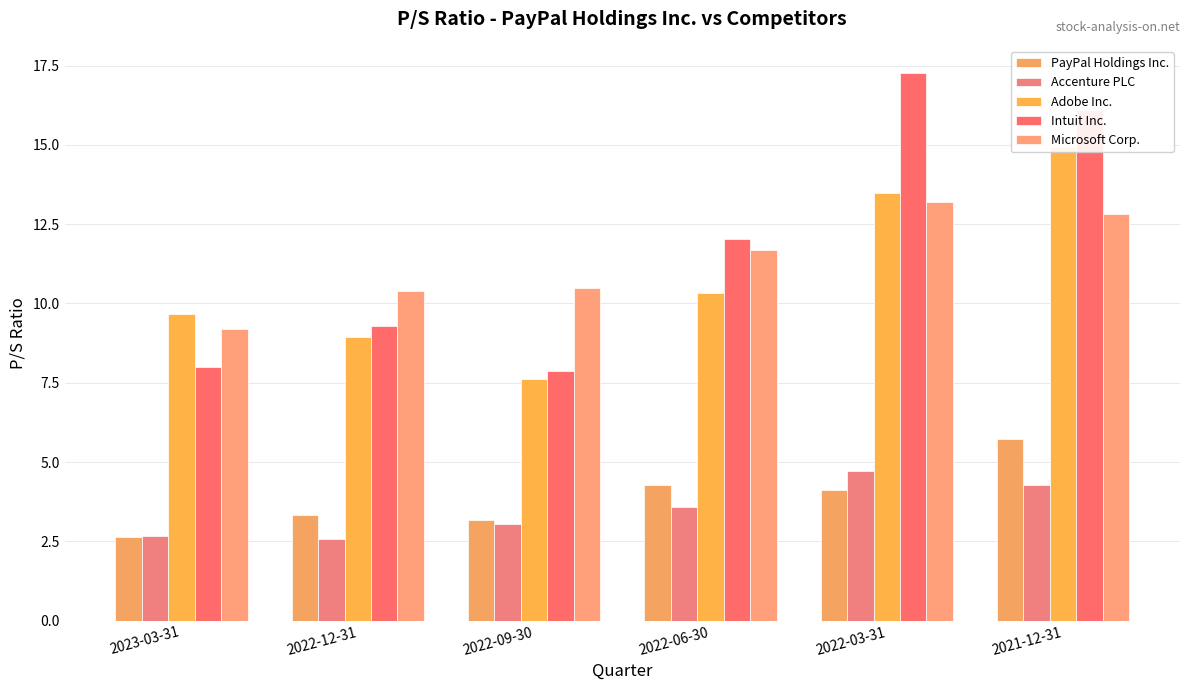

What is the sum of the Intuit Inc. values at 2022-09-30 and 2021-12-31?

24.0